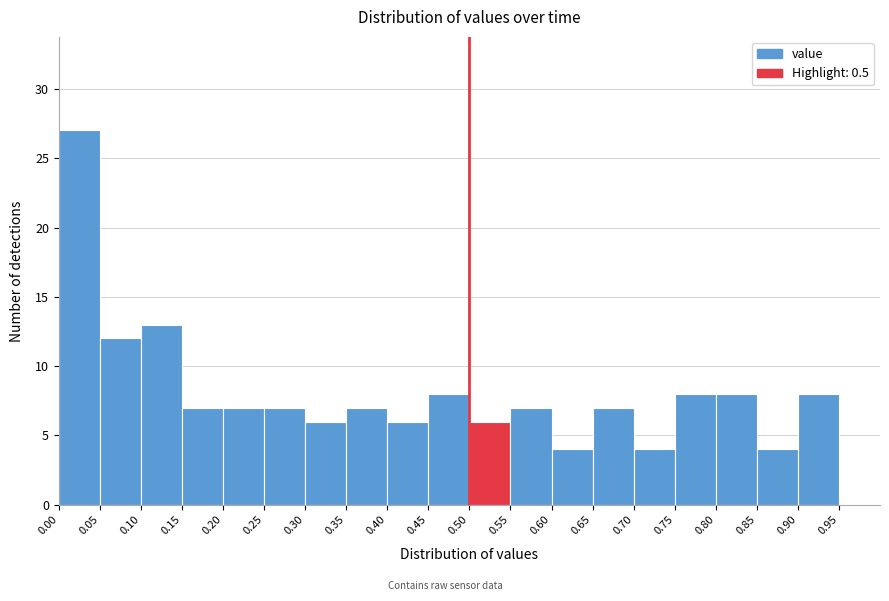

Reading left to right, transcribe this chart: for each bar, give the range it covers on the x-axis and its height. The values are not printed on the chart, so give them approximately, as read against the axis.

0.00 to 0.05: 27
0.05 to 0.10: 12
0.10 to 0.15: 13
0.15 to 0.20: 7
0.20 to 0.25: 7
0.25 to 0.30: 7
0.30 to 0.35: 6
0.35 to 0.40: 7
0.40 to 0.45: 6
0.45 to 0.50: 8
0.50 to 0.55: 6
0.55 to 0.60: 7
0.60 to 0.65: 4
0.65 to 0.70: 7
0.70 to 0.75: 4
0.75 to 0.80: 8
0.80 to 0.85: 8
0.85 to 0.90: 4
0.90 to 0.95: 8
0.95 to 1.00: 0